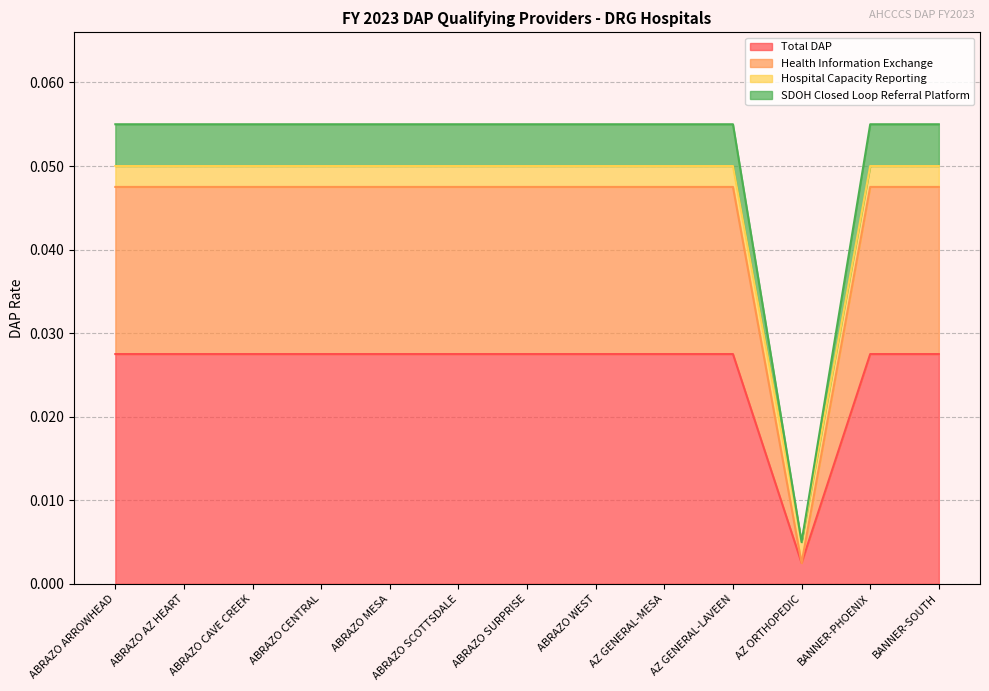

What is the sum of the Total DAP values at ABRAZO WEST and BANNER-SOUTH?

0.1